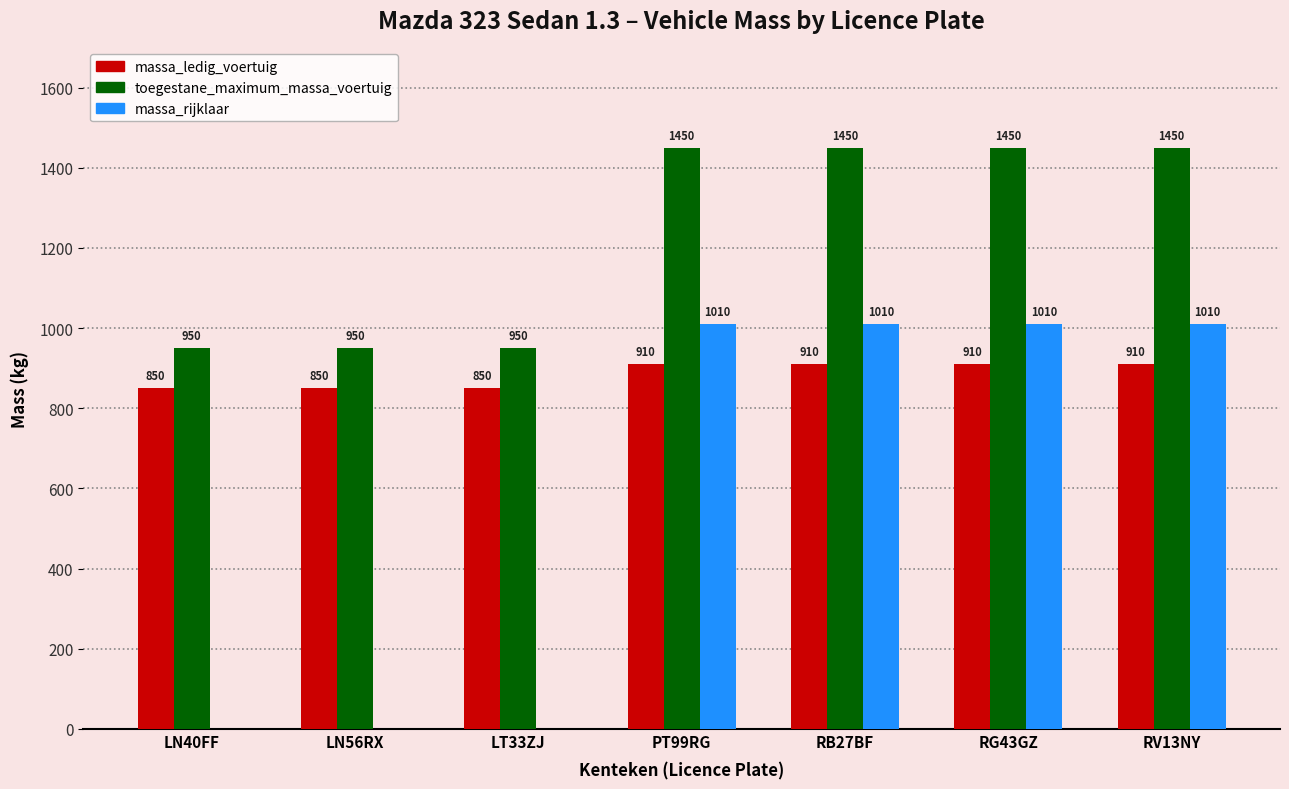

What is the difference between the massa_ledig_voertuig values at RB27BF and LN40FF?

60